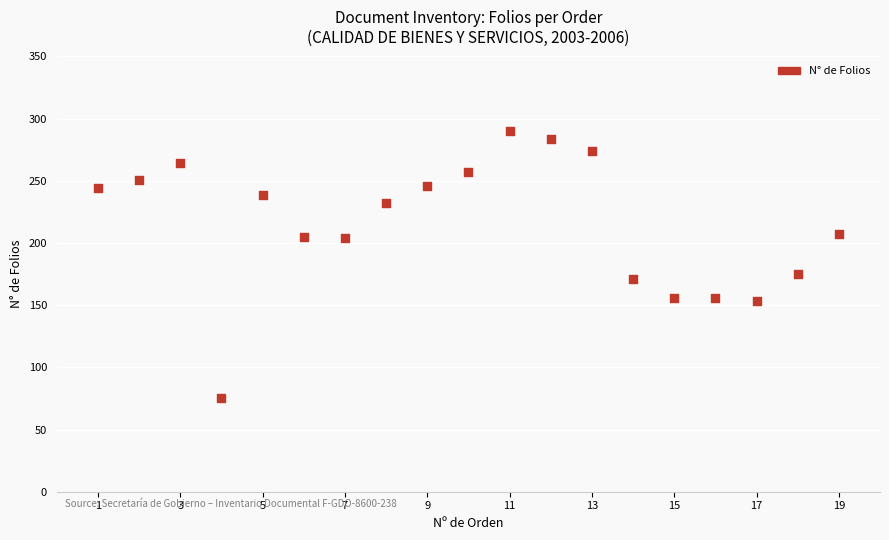

What Y value in the scatter plot is closest to 182?

175